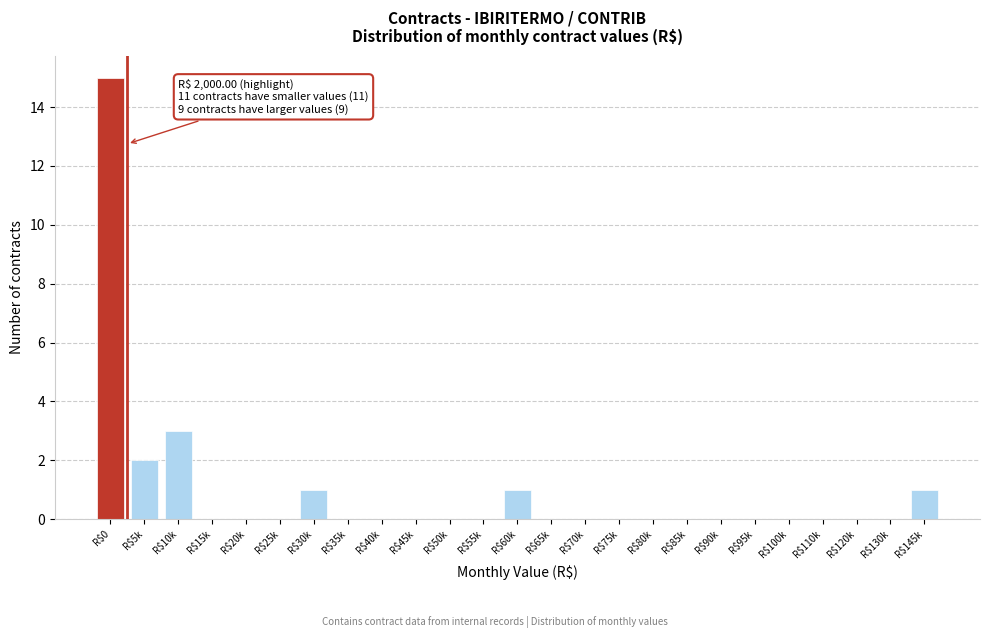

Is it true that the value at R$90k is 7?

False